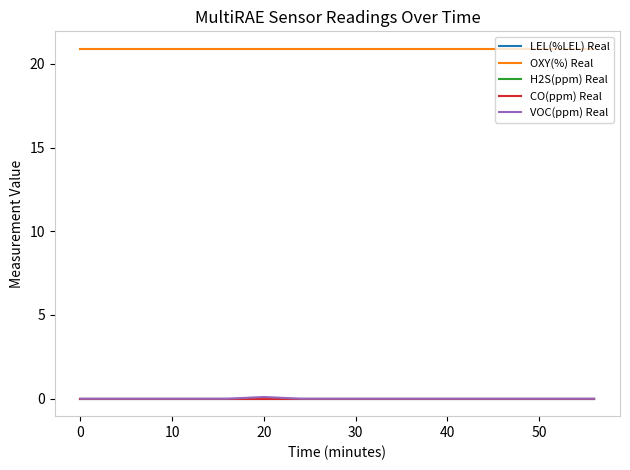

Does the chart have visible grid lines?

No